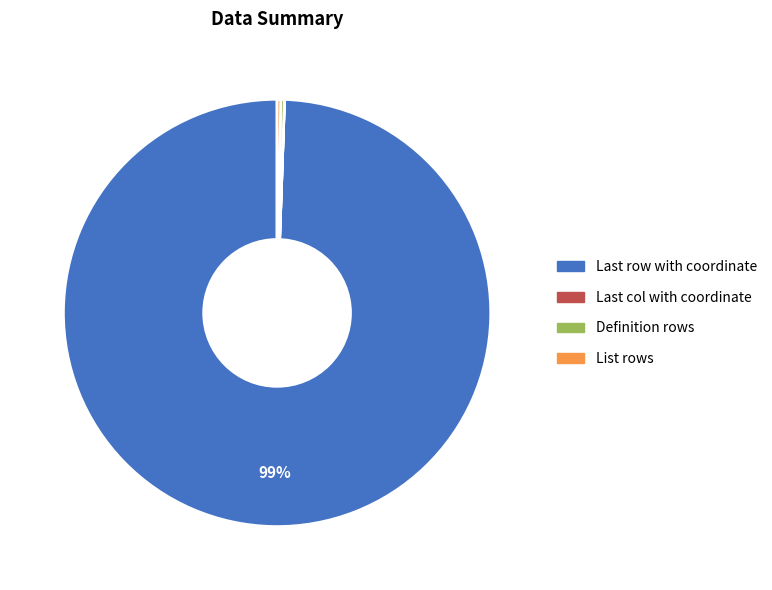

Does any single category account for the majority?

Yes